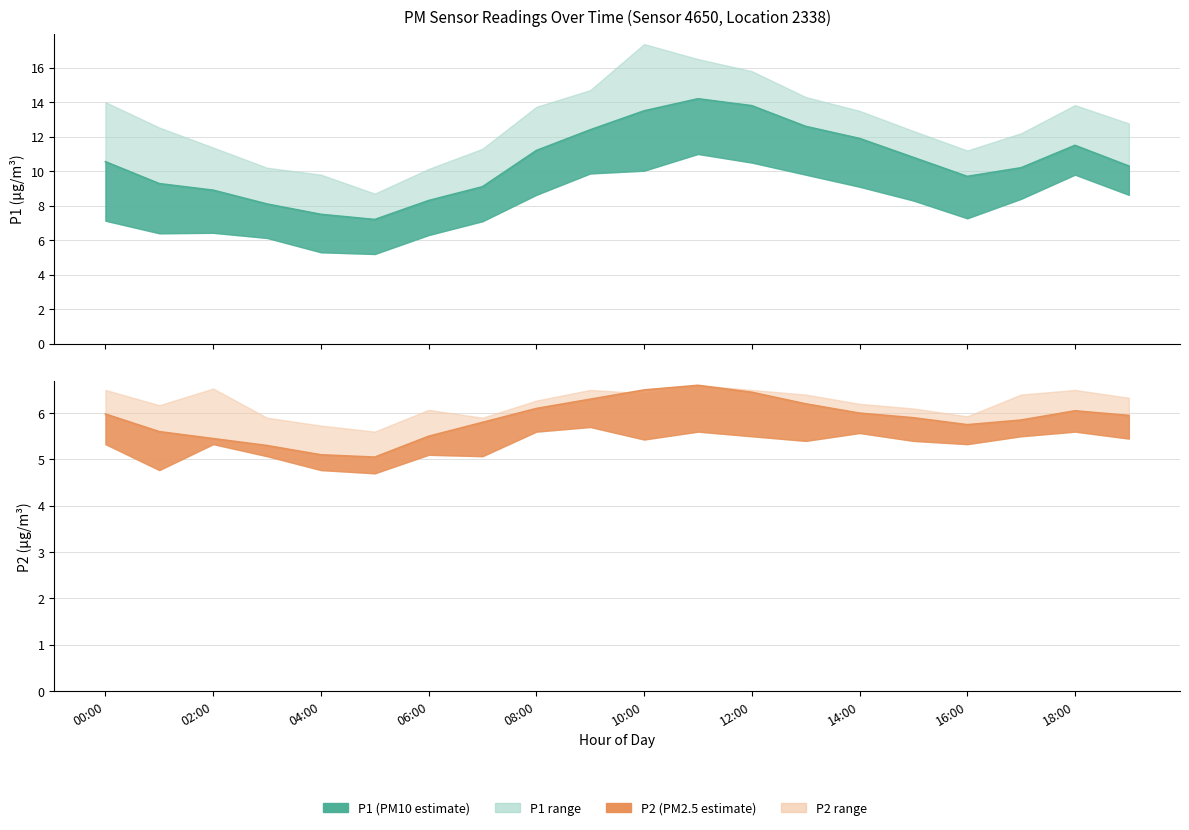

Reading right to left, transcribe all the data shown in this chart.

P1: 19:00=10.3	18:00=11.5	17:00=10.2	16:00=9.7	15:00=10.8	14:00=11.9	13:00=12.6	12:00=13.8	11:00=14.2	10:00=13.5	09:00=12.4	08:00=11.2	07:00=9.1	06:00=8.3	05:00=7.2	04:00=7.5	03:00=8.1	02:00=8.9	01:00=9.3	00:00=10.6
P2: 19:00=6.0	18:00=6.0	17:00=5.8	16:00=5.8	15:00=5.9	14:00=6.0	13:00=6.2	12:00=6.5	11:00=6.6	10:00=6.5	09:00=6.3	08:00=6.1	07:00=5.8	06:00=5.5	05:00=5.0	04:00=5.1	03:00=5.3	02:00=5.5	01:00=5.6	00:00=6.0